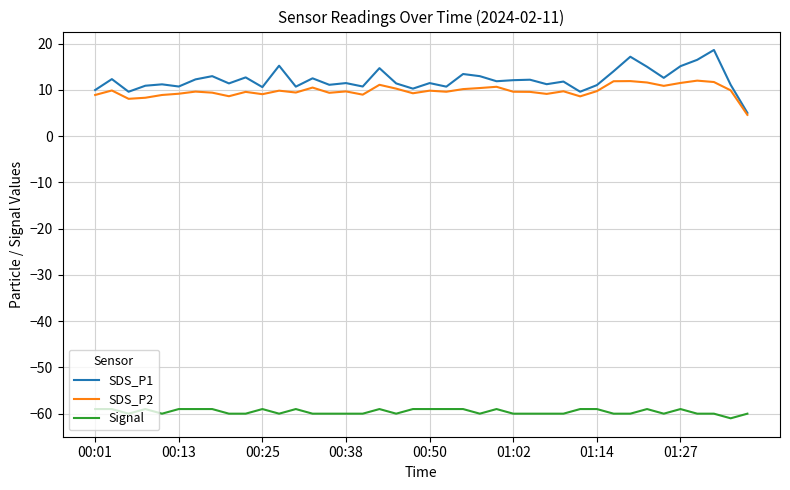

Which series has the largest range (max minus min)?

SDS_P1